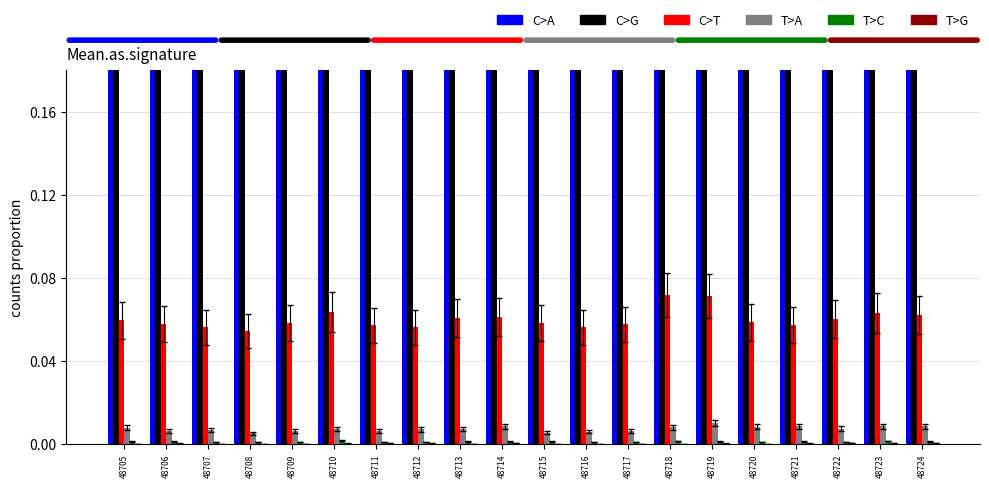

At which category is the sum across all series the highest?

48705